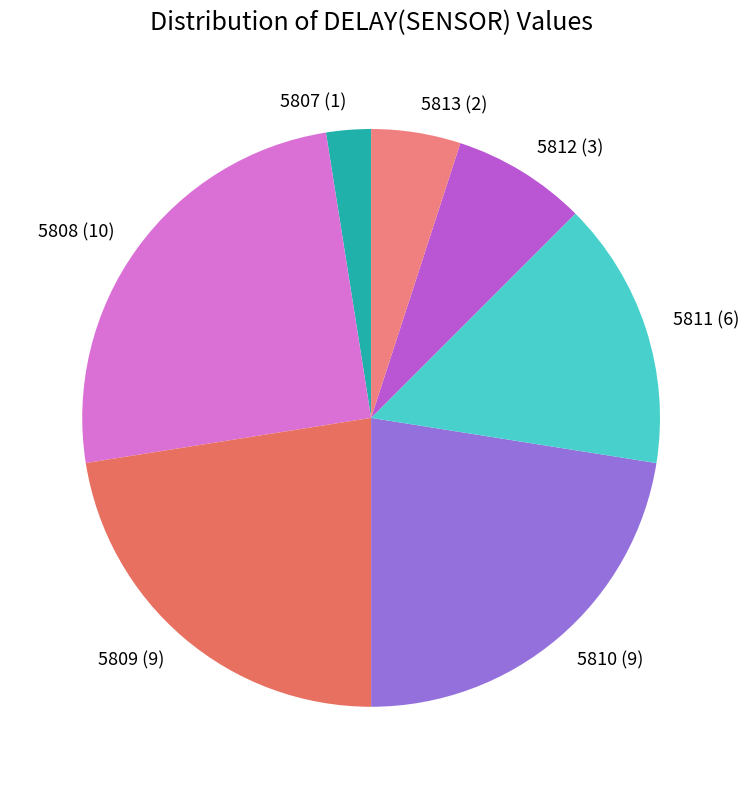

Does any single category account for the majority?

No